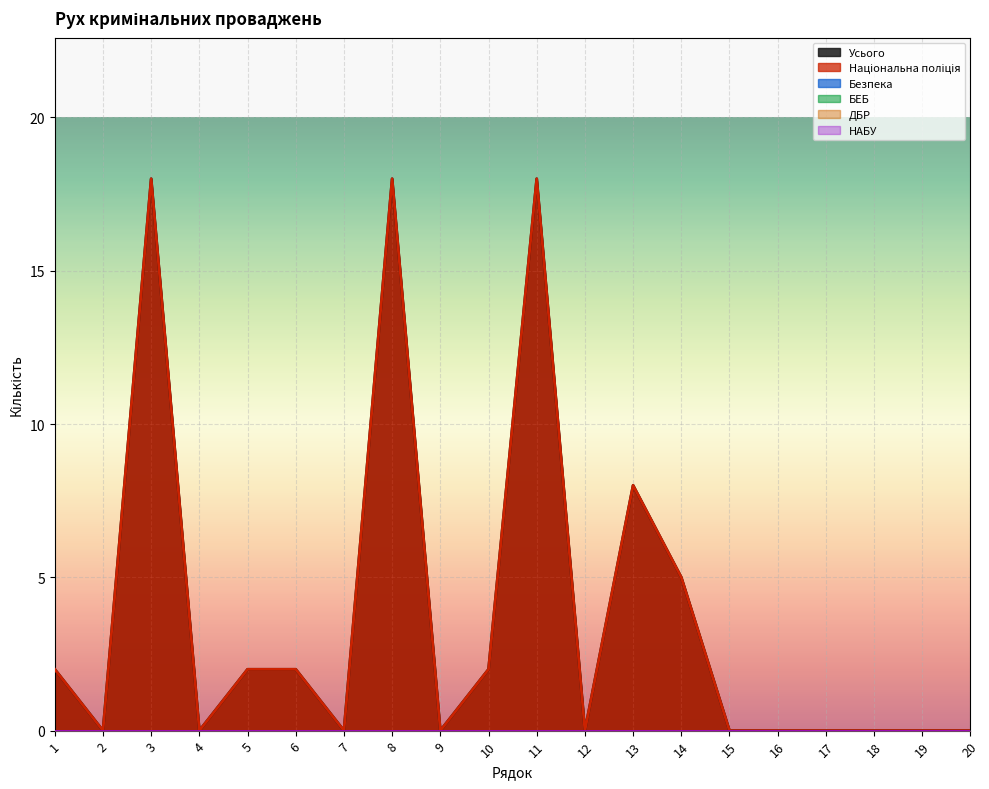

True or false: Безпека has a value of 0 at 10.

True